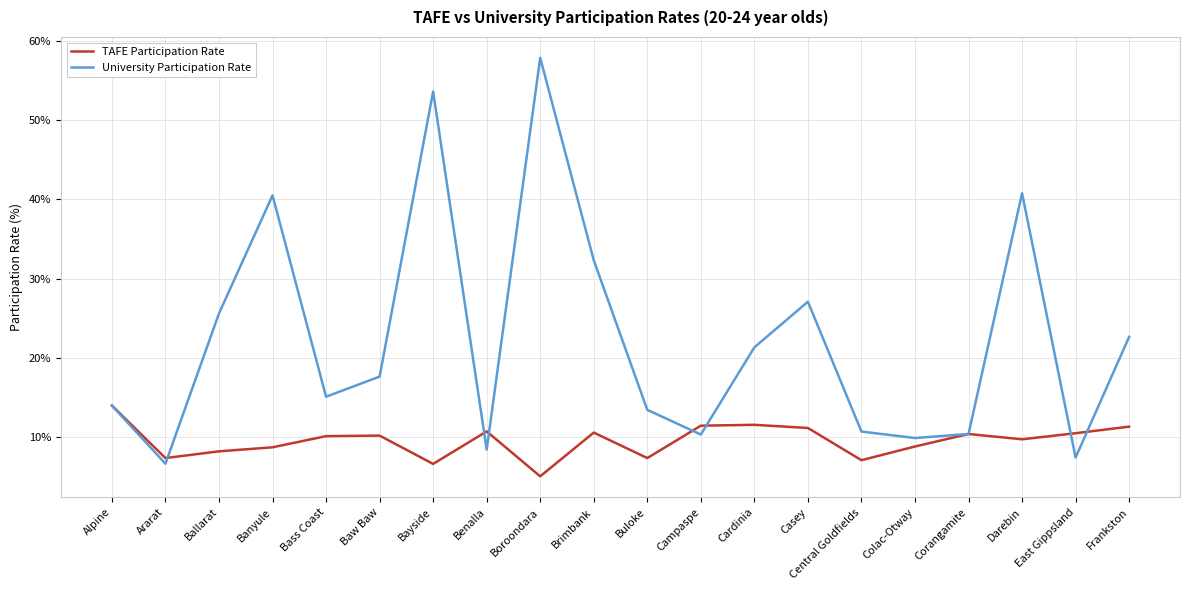

The value of University Participation Rate at Central Goldfields is 10.7. True or false?

True